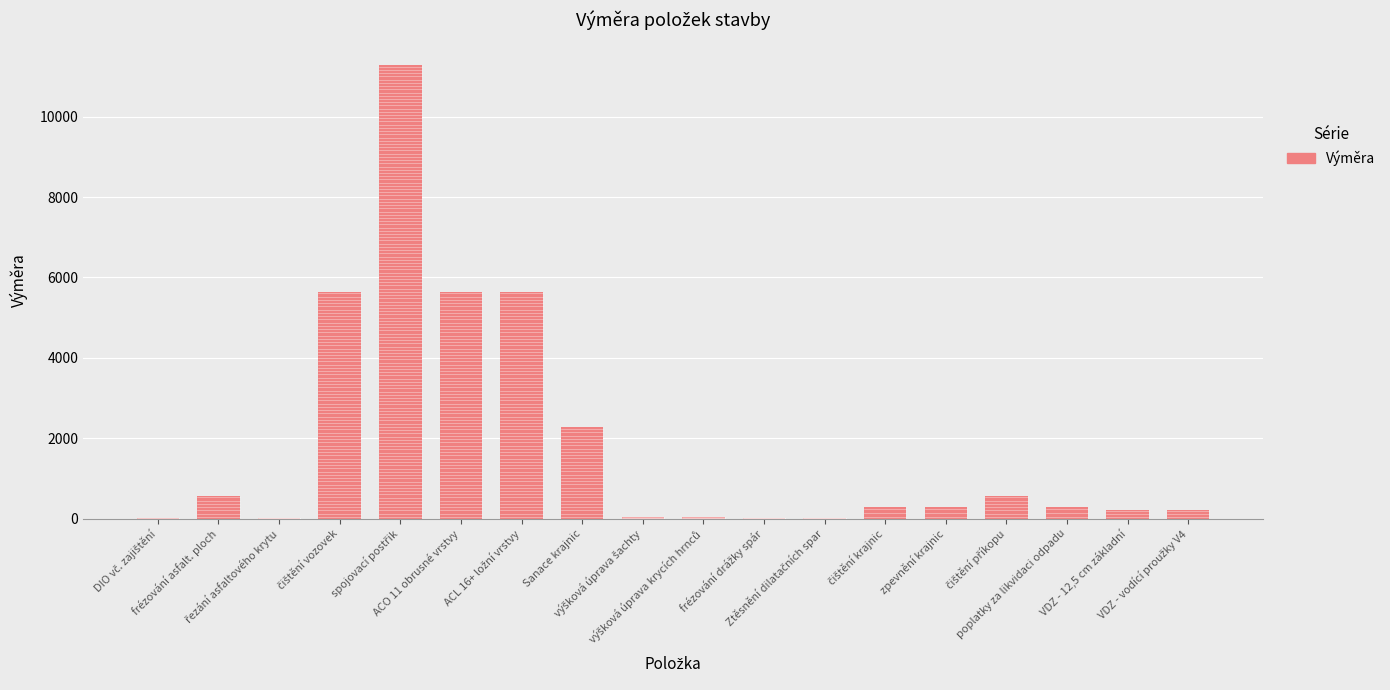

What is the maximum value shown in the chart?

11280